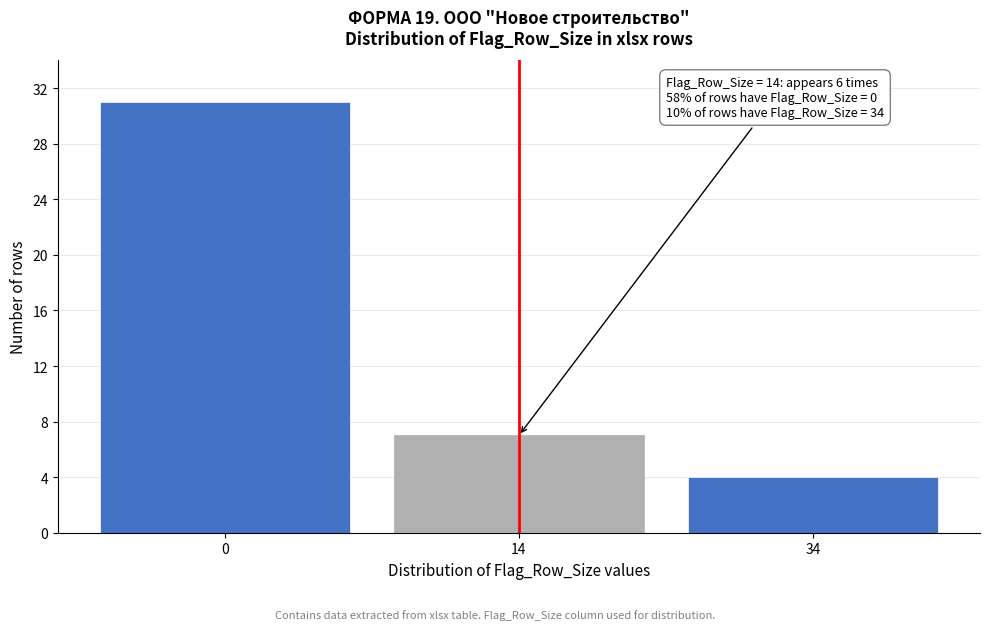

Reading left to right, what are all the values shown in this chart?

31	7	4